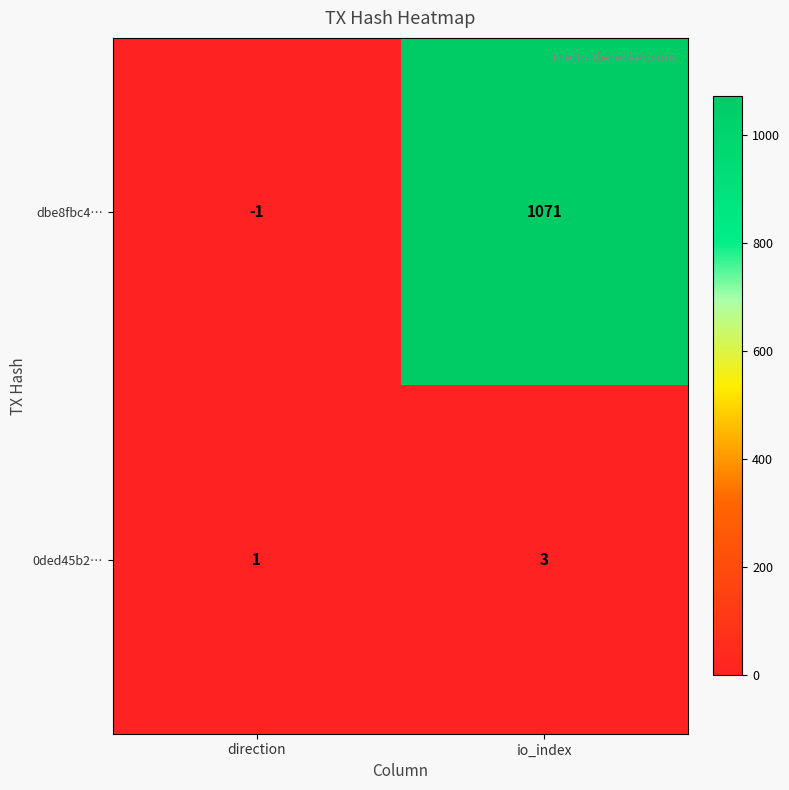

Which category has the highest value in the 0ded45b2… series?

io_index